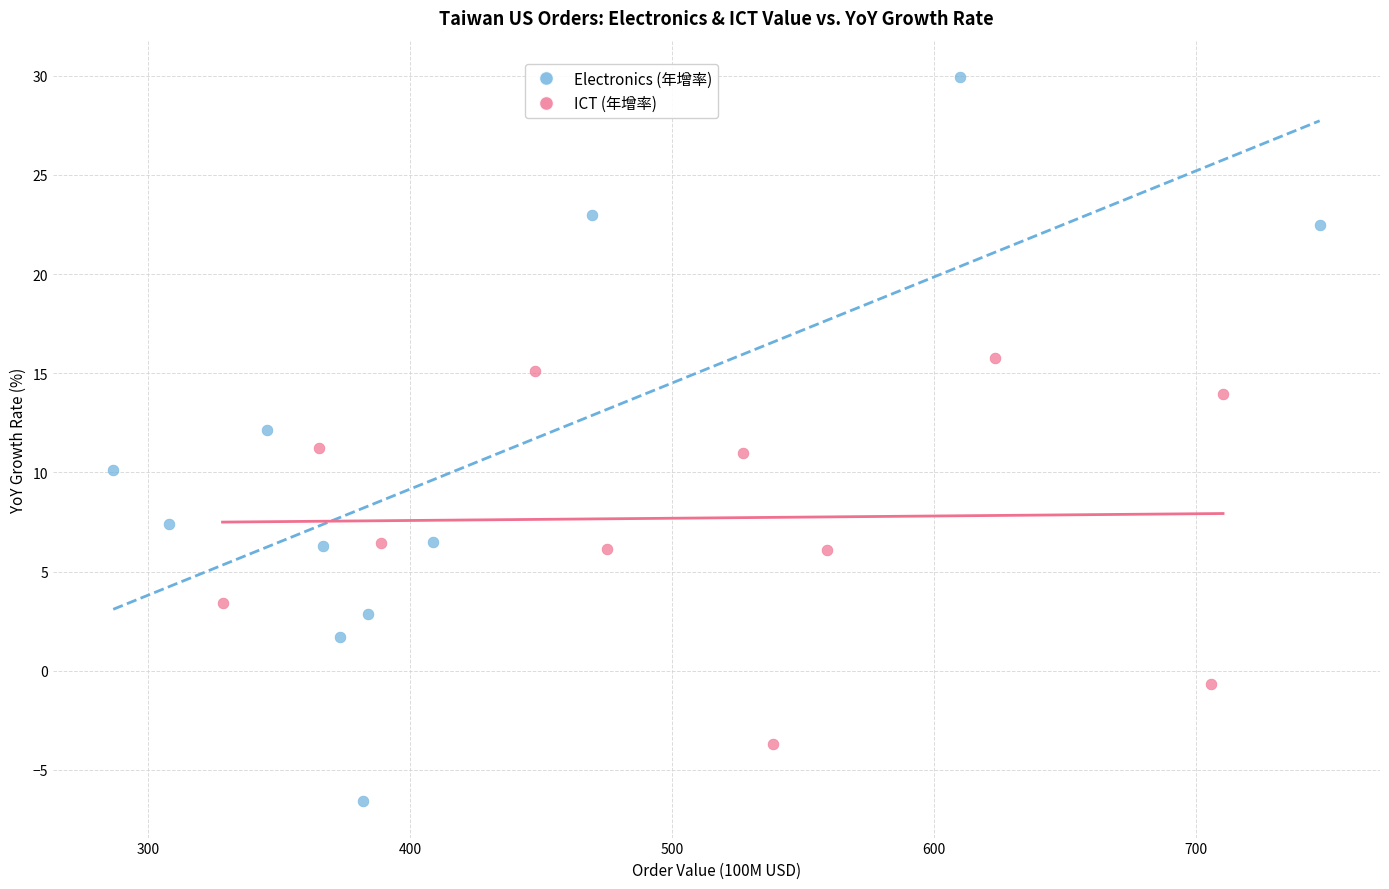

Which series has the largest Y range (max minus min)?

Electronics (年增率)